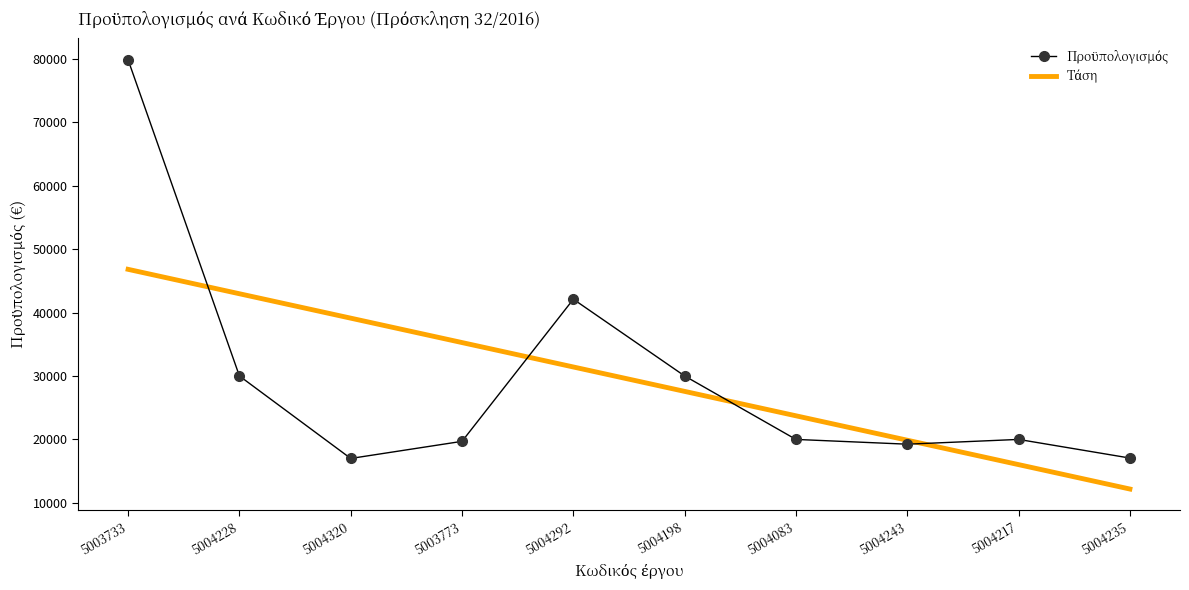

What is the ratio of the value at 5004292 to the value at 5004083?

2.1